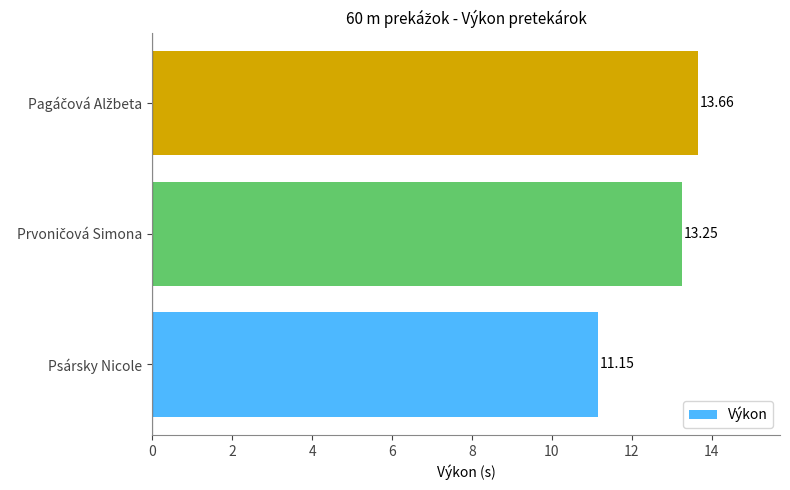

At which label is the value closest to 12?

Psársky Nicole